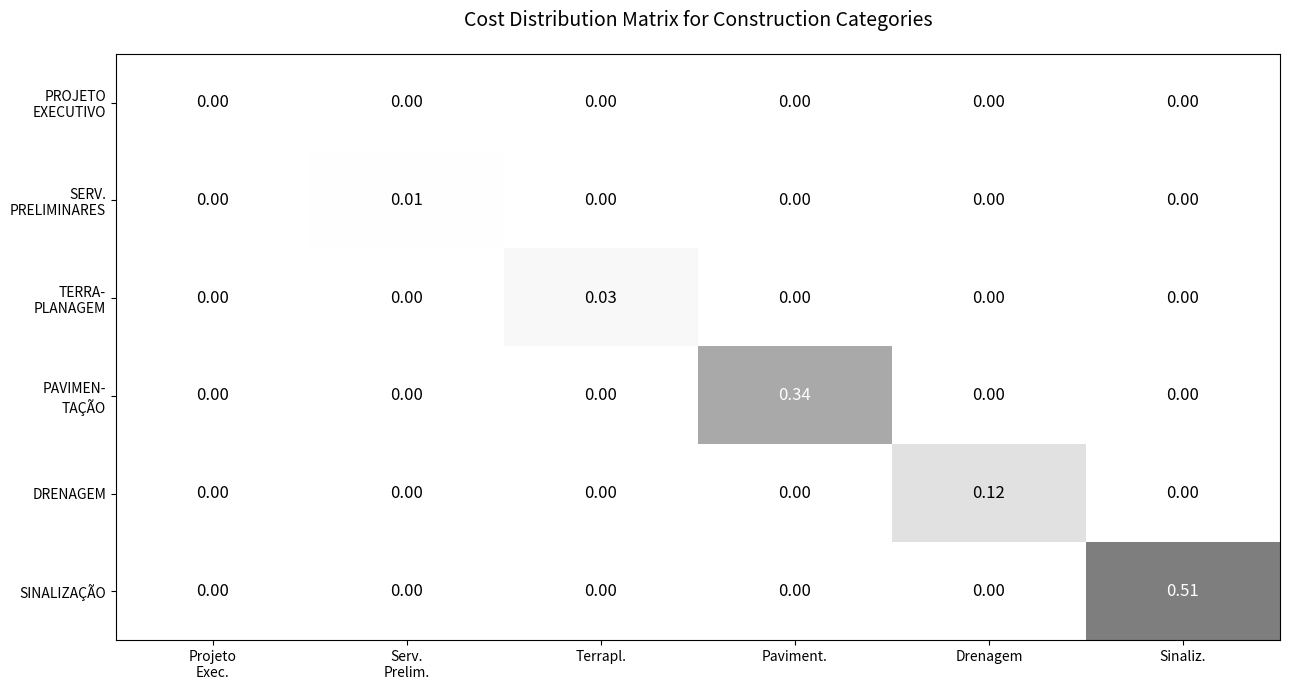

At which category is the sum across all series the highest?

Sinaliz.